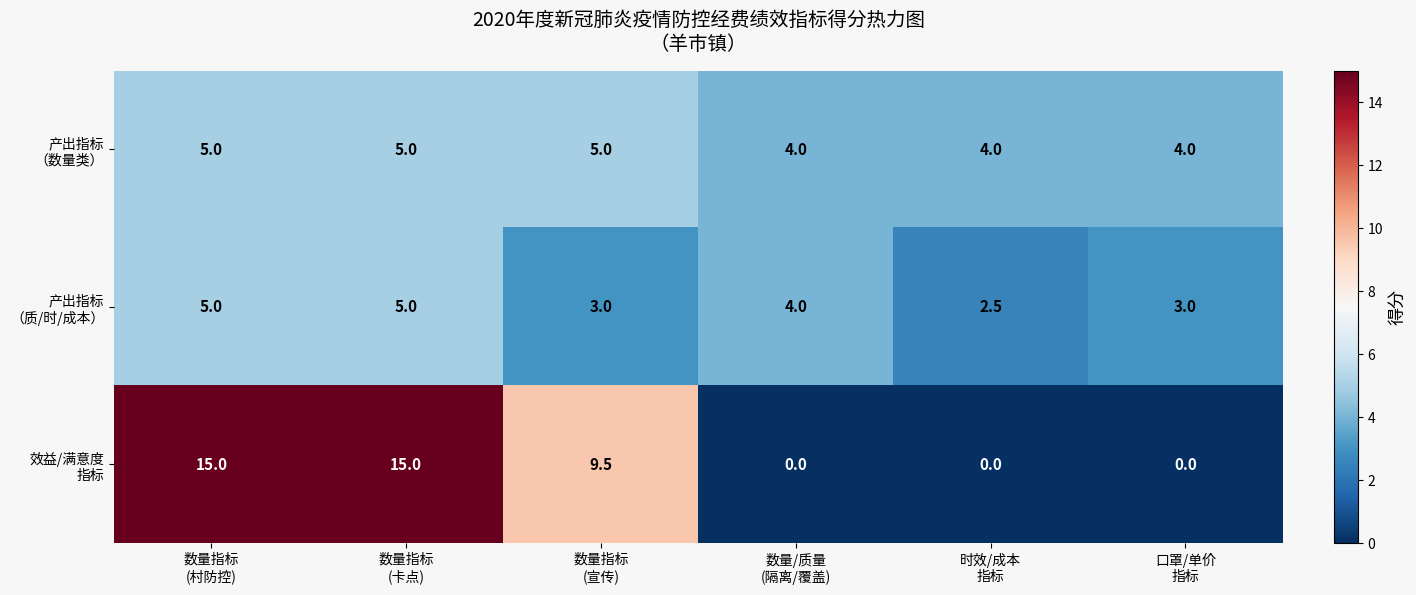

What is the maximum value shown in the chart?

15.0